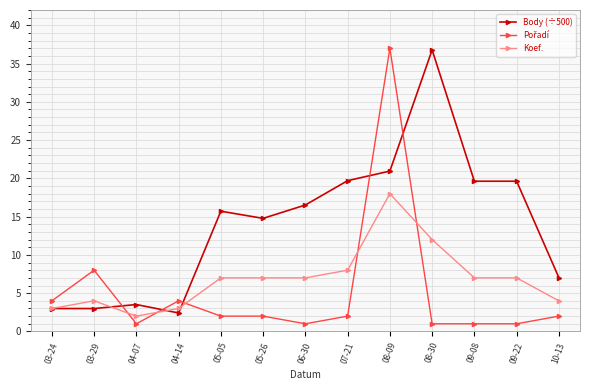

The Body (÷500) series shows 3.5 at 04-07. True or false?

True